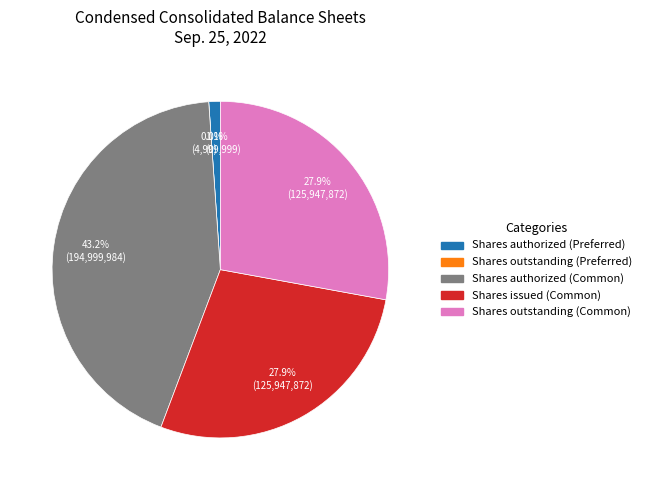

Which slice is the largest?

Shares authorized (Common)